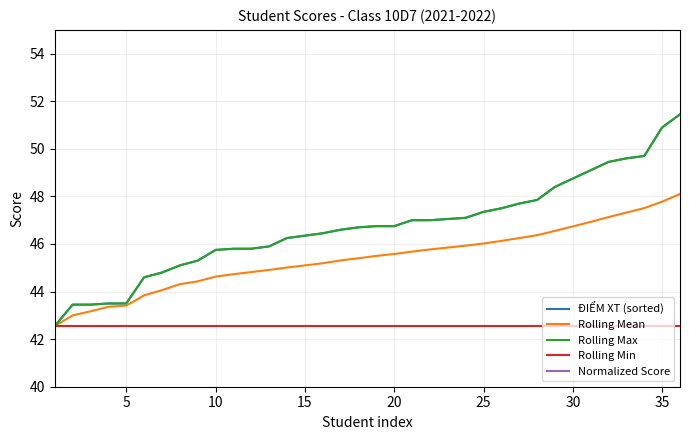

Count the number of data series in this chart.

5